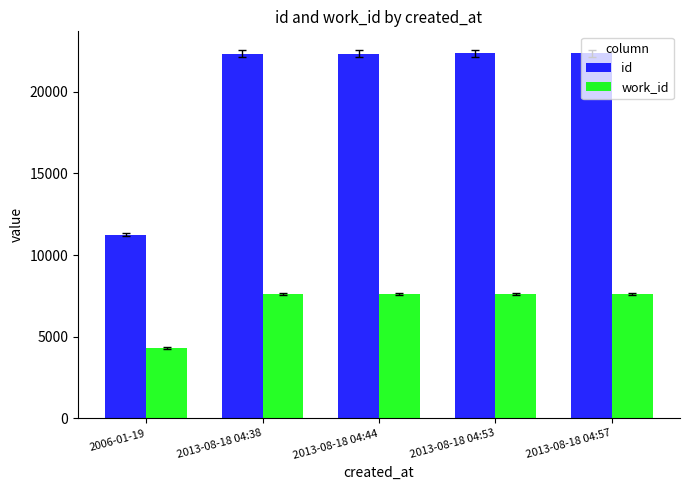

What position from the right is 2013-08-18 04:57?

1